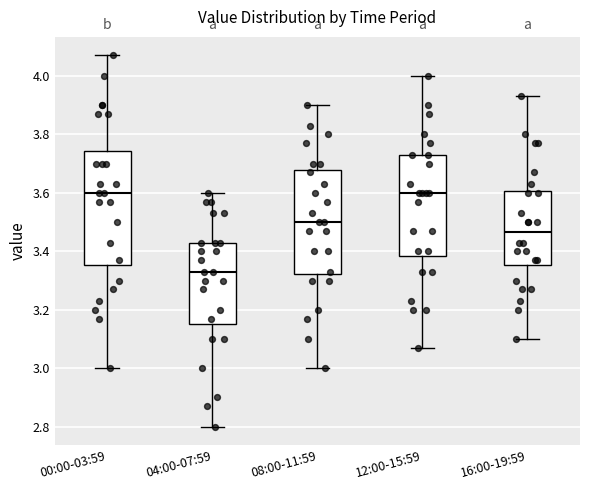

Reading left to right, transcribe this box plot: for each box, give where its median line is, the range the box spans, and where its two whiskers end, as read against the y-axis. The values are not printed on the chart, so give them approximately, as read against the axis.

00:00-03:59: median 3.60, box 3.36 to 3.74, whiskers 3.00 to 4.08
04:00-07:59: median 3.34, box 3.16 to 3.44, whiskers 2.80 to 3.60
08:00-11:59: median 3.50, box 3.32 to 3.68, whiskers 3.00 to 3.90
12:00-15:59: median 3.60, box 3.38 to 3.74, whiskers 3.08 to 4.00
16:00-19:59: median 3.46, box 3.36 to 3.60, whiskers 3.10 to 3.94